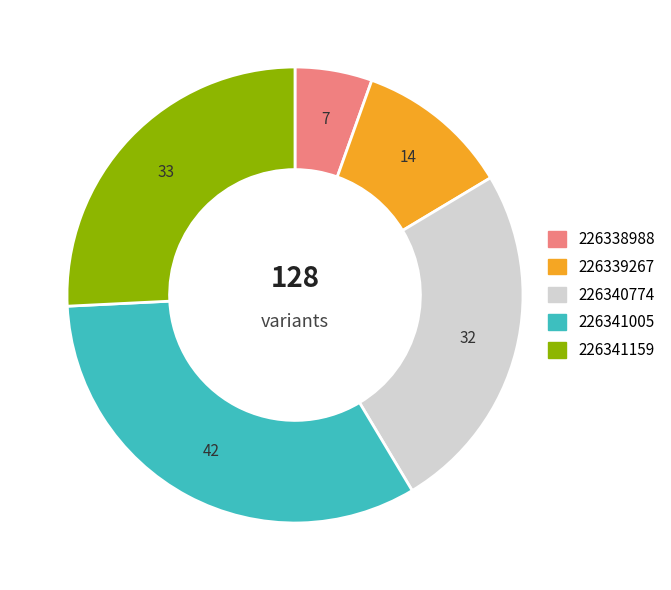

Is the sum of 226338988 and 226339267 greater than half?

No